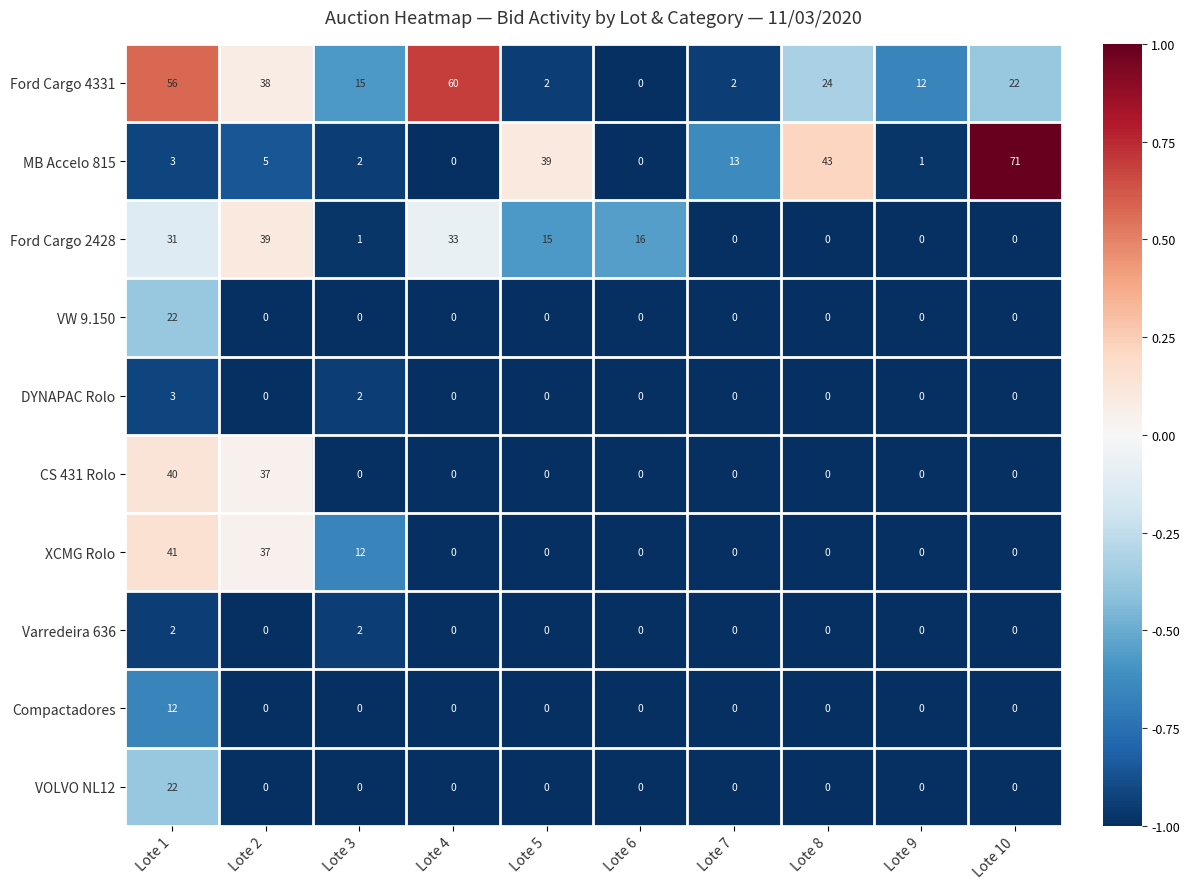

What is the difference between the maximum and second lowest values in the Ford Cargo 2428 series?

39